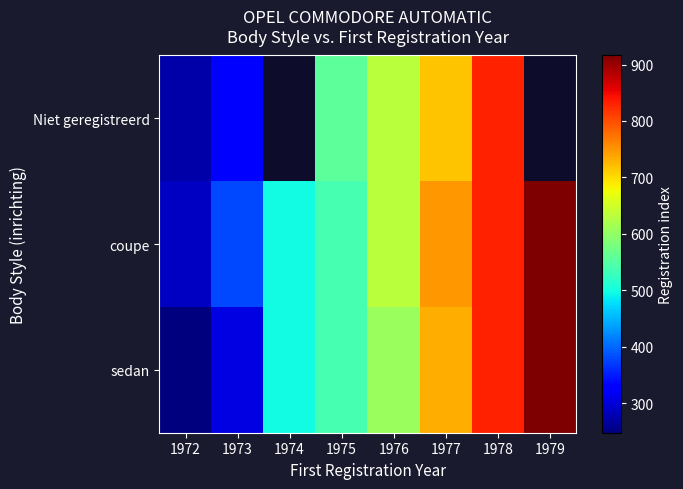

Which category has the lowest value across all series?

1972